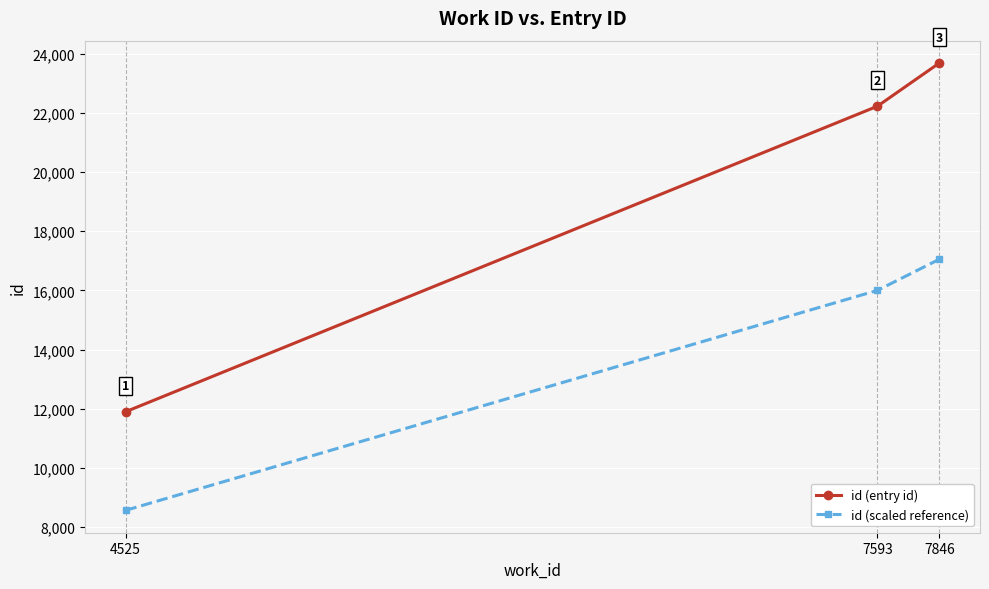

Which label corresponds to the largest value in the chart?

7846